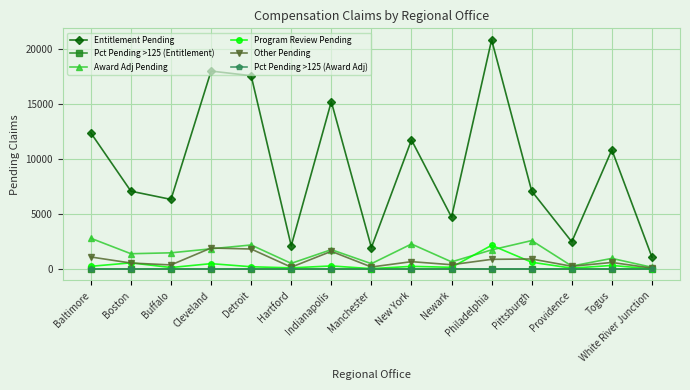

What value does the Pct Pending >125 (Entitlement) series have at Buffalo?

0.4